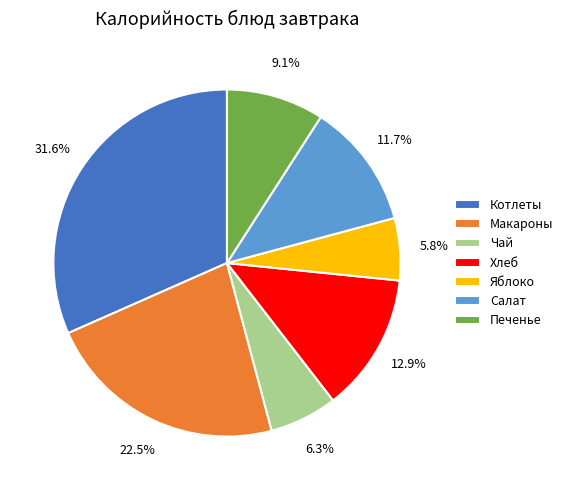

Which has a higher value, Котлеты or Яблоко?

Котлеты